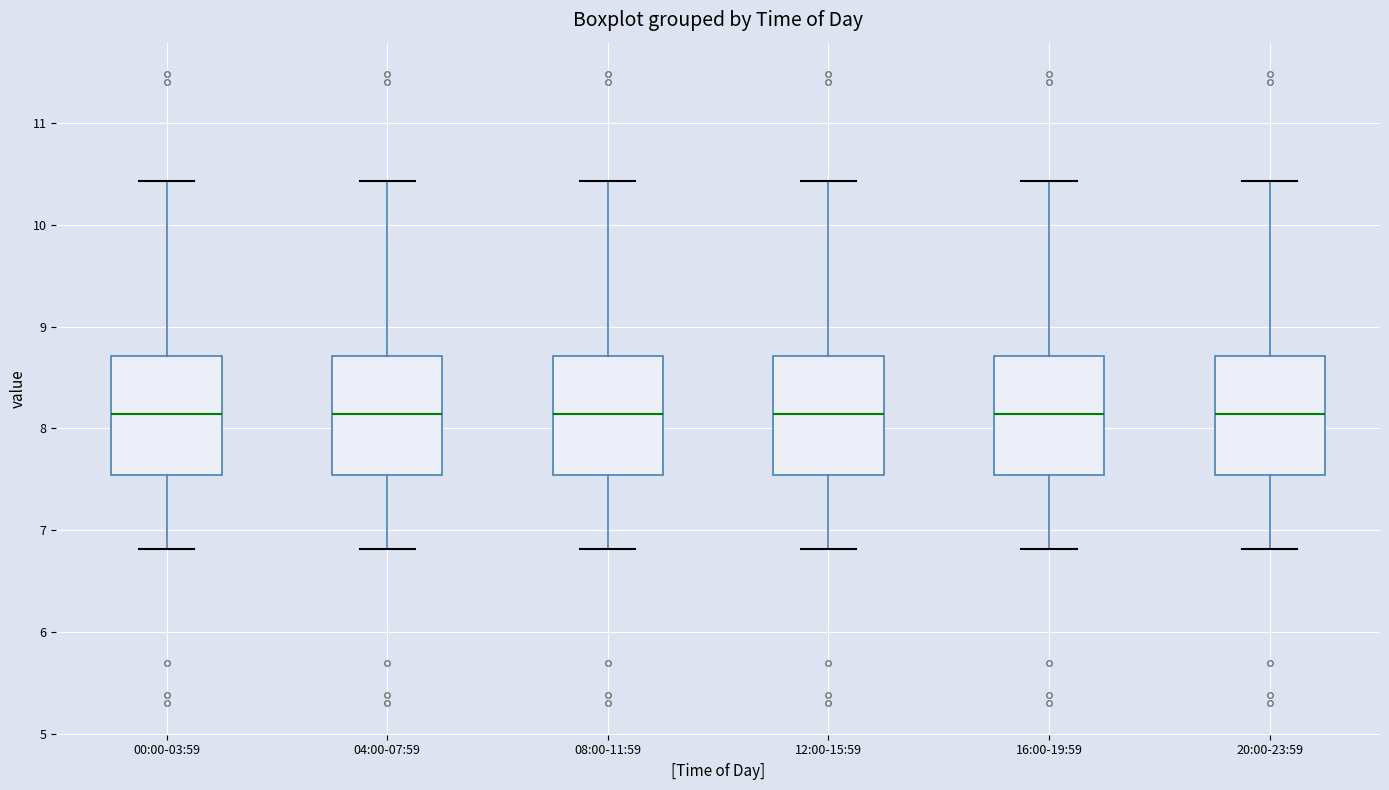

Where is the upper edge of the box for 20:00-23:59 on the y-axis? The values are not printed on the chart, so give them approximately, as read against the axis.

8.7